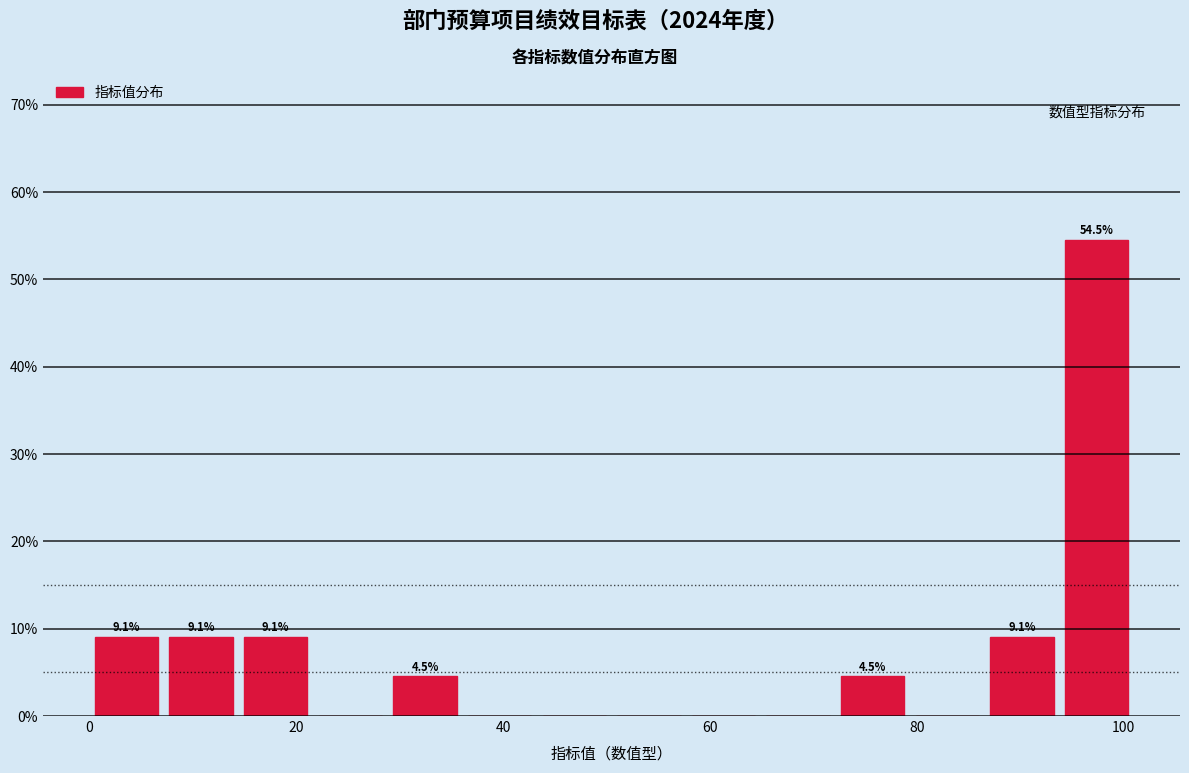

Read against the x-axis, roughly where is the centre of the tallest bar?

98